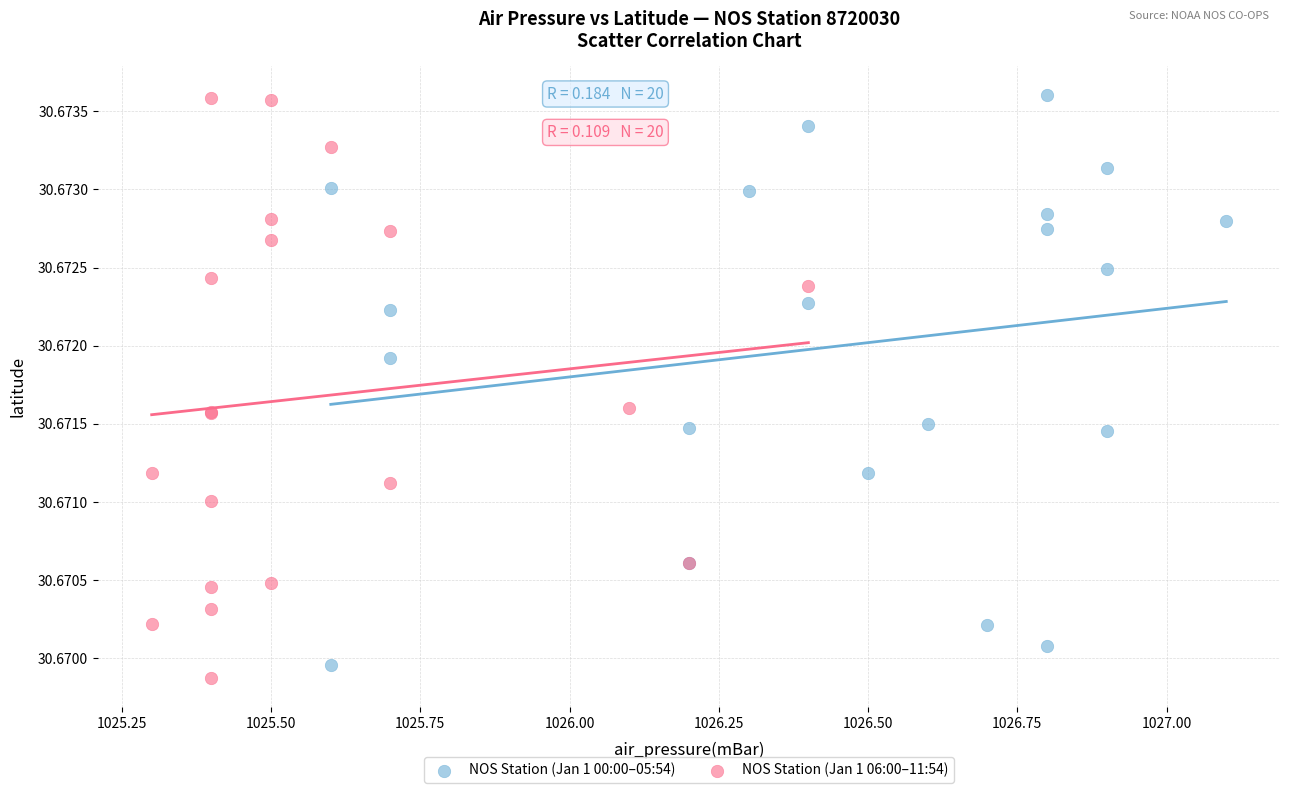

Which series contains the lowest Y value?

NOS Station (Jan 1 06:00–11:54)